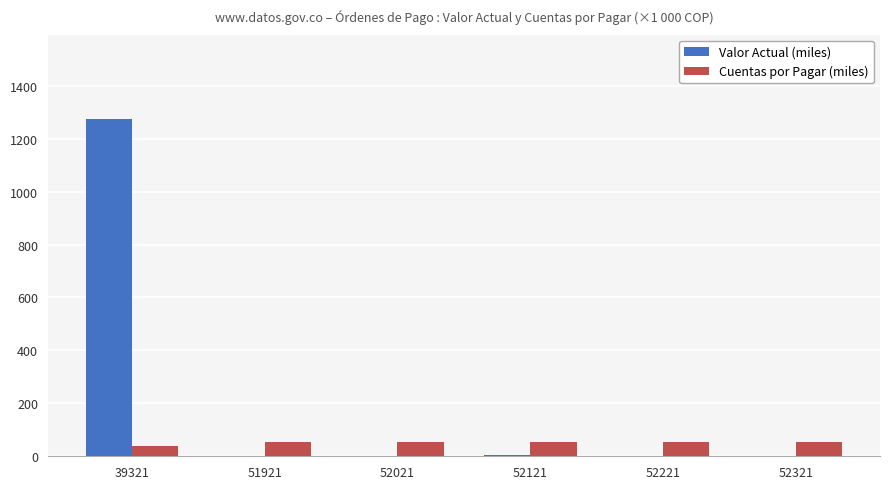

Which series has the largest total across all categories?

Valor Actual (miles)